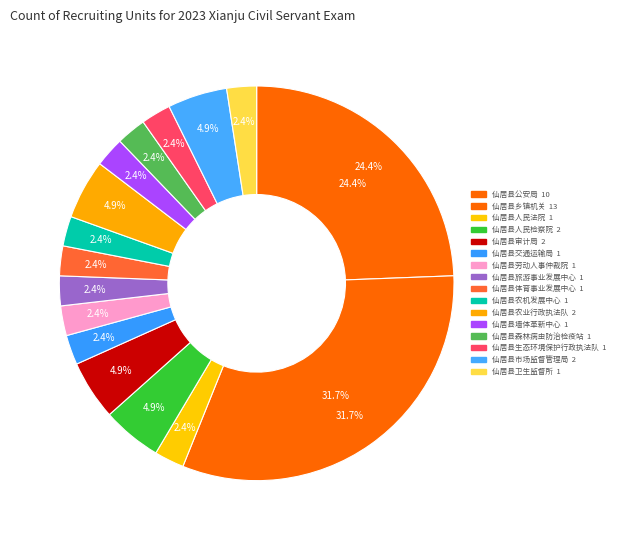

What is the largest slice in the pie chart?

仙居县乡镇机关